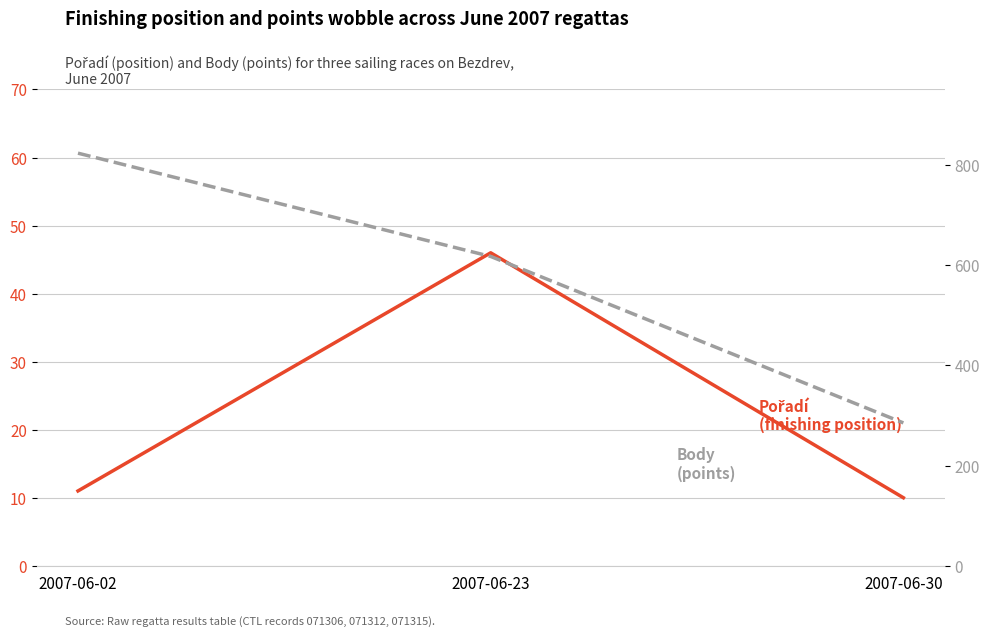

What is the total value across all series at 2007-06-30?

295